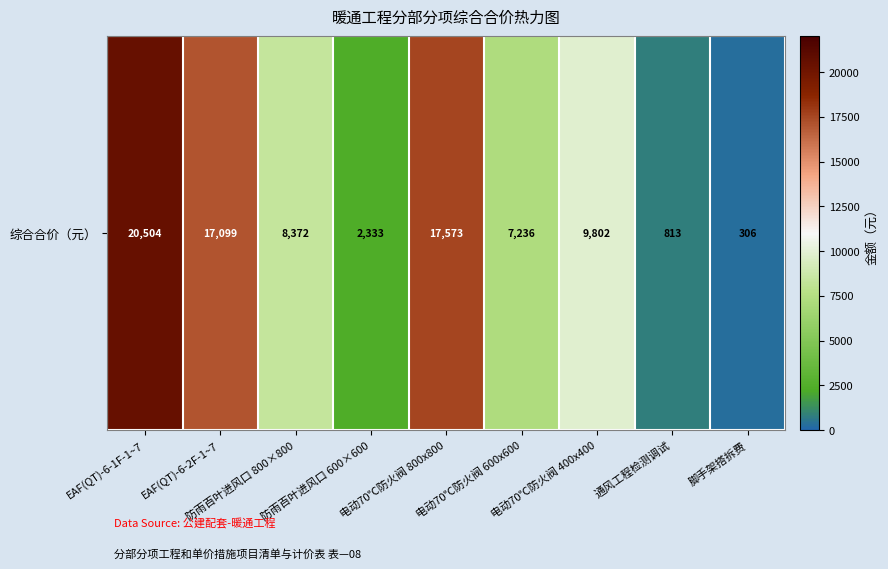

Rank the categories by value from lowest to highest.

脚手架搭拆费, 通风工程检测调试, 防雨百叶进风口 600×600, 电动70℃防火阀 600x600, 防雨百叶进风口 800×800, 电动70℃防火阀 400x400, EAF(QT)-6-2F-1~7, 电动70℃防火阀 800x800, EAF(QT)-6-1F-1~7